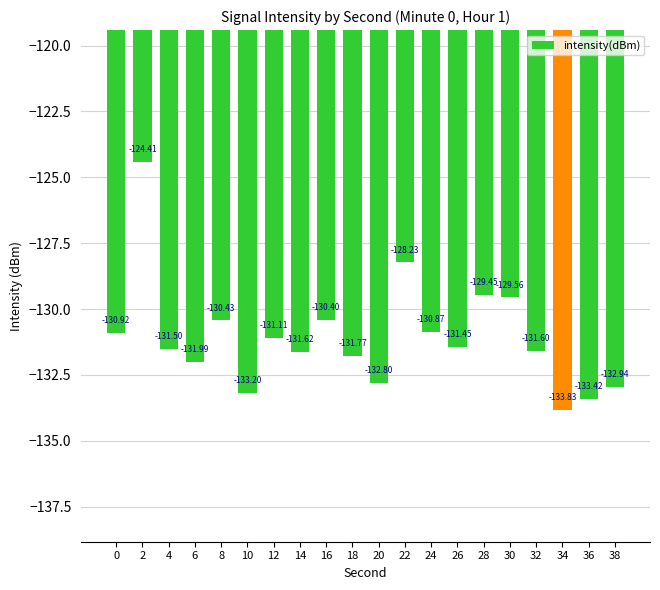

What is the greatest value displayed?

-124.4